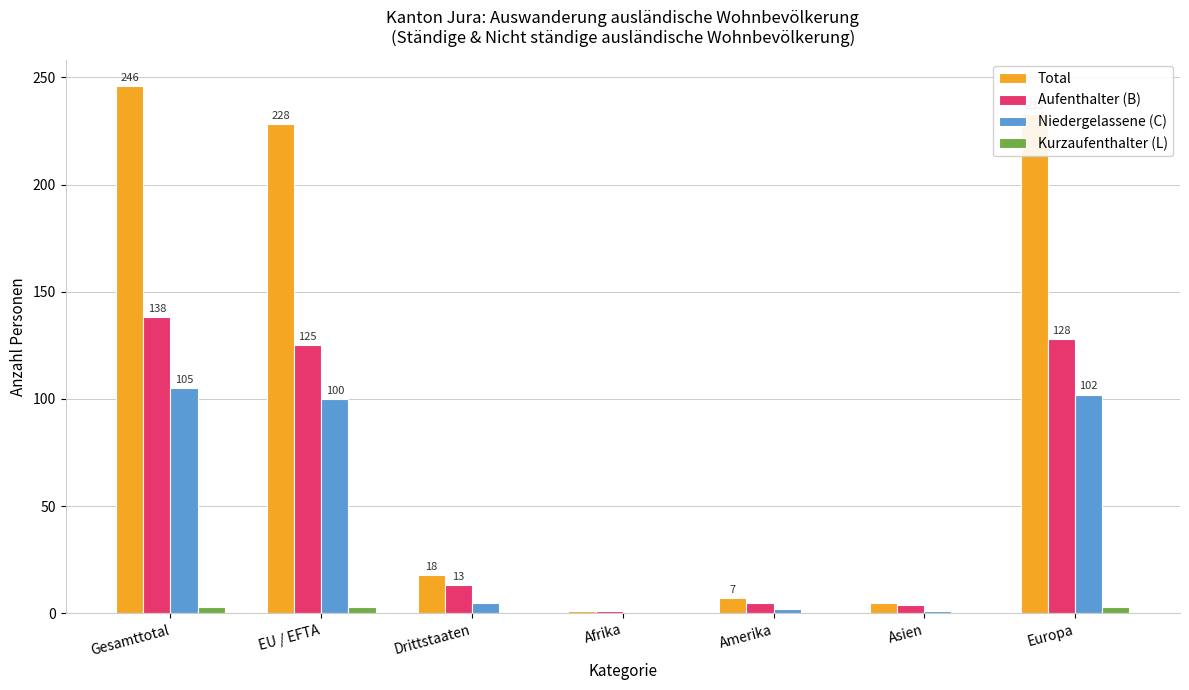

What is the difference between the Niedergelassene (C) values at Asien and Gesamttotal?

104